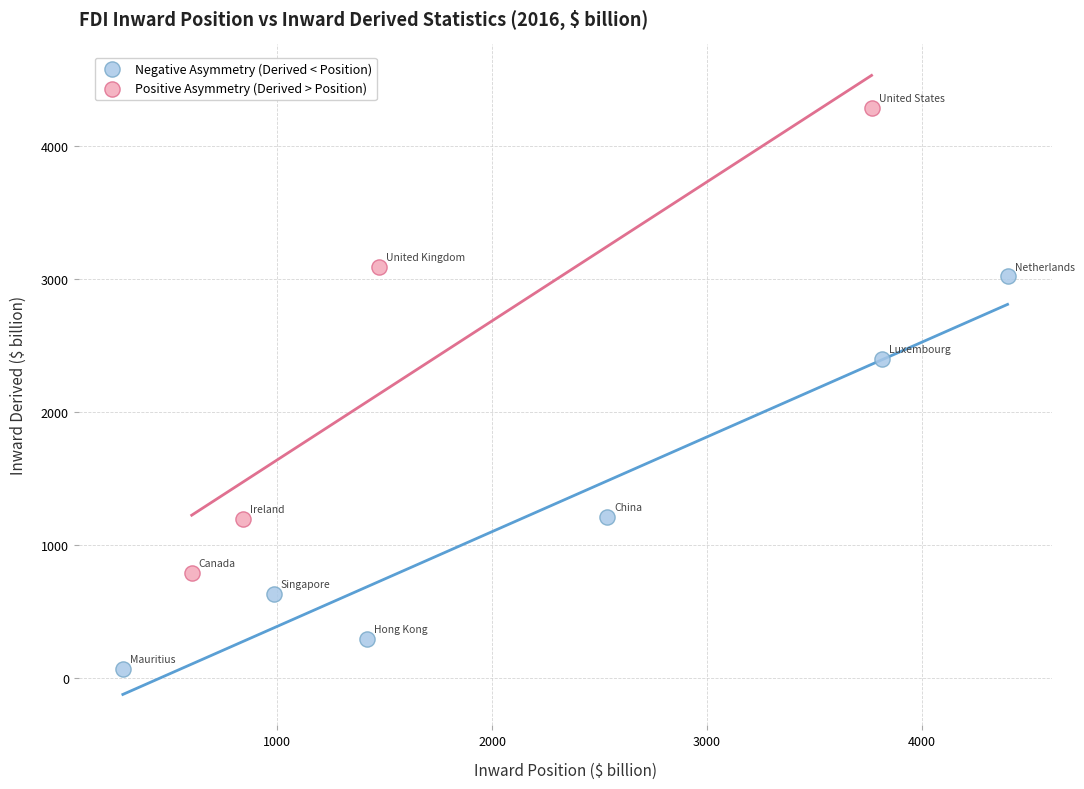

Which series reaches the maximum Y coordinate?

Positive Asymmetry (Derived > Position)